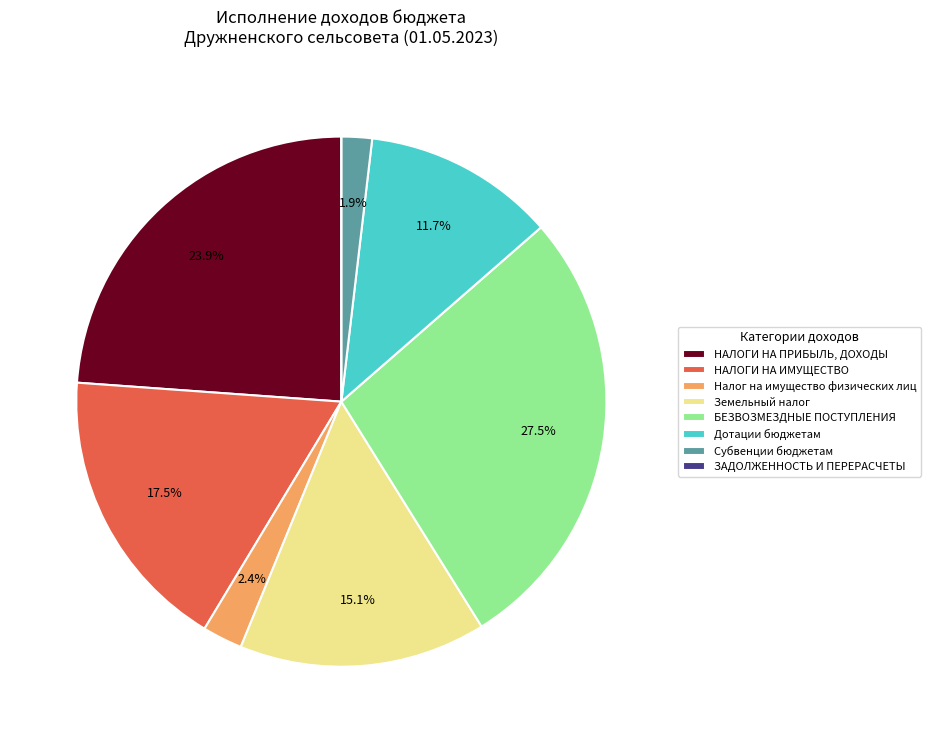

What percentage is the Налог на имущество физических лиц slice, to the nearest percent?

2%